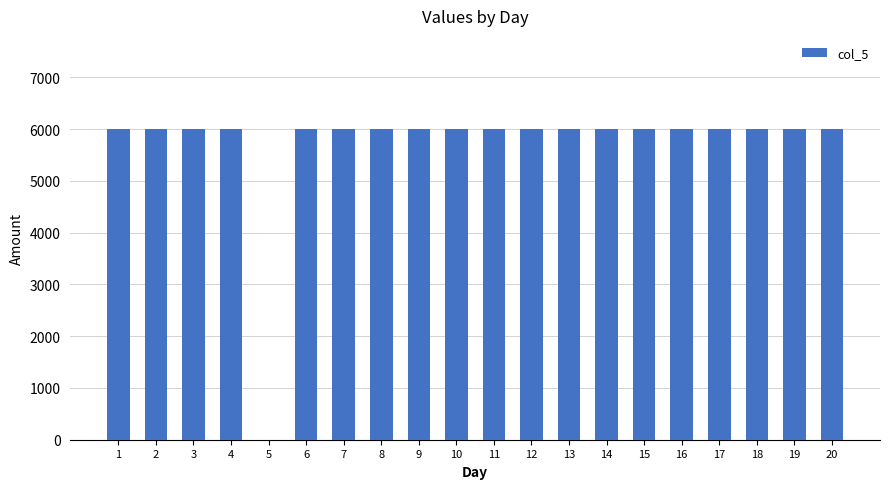

How many data points does each series have?

20